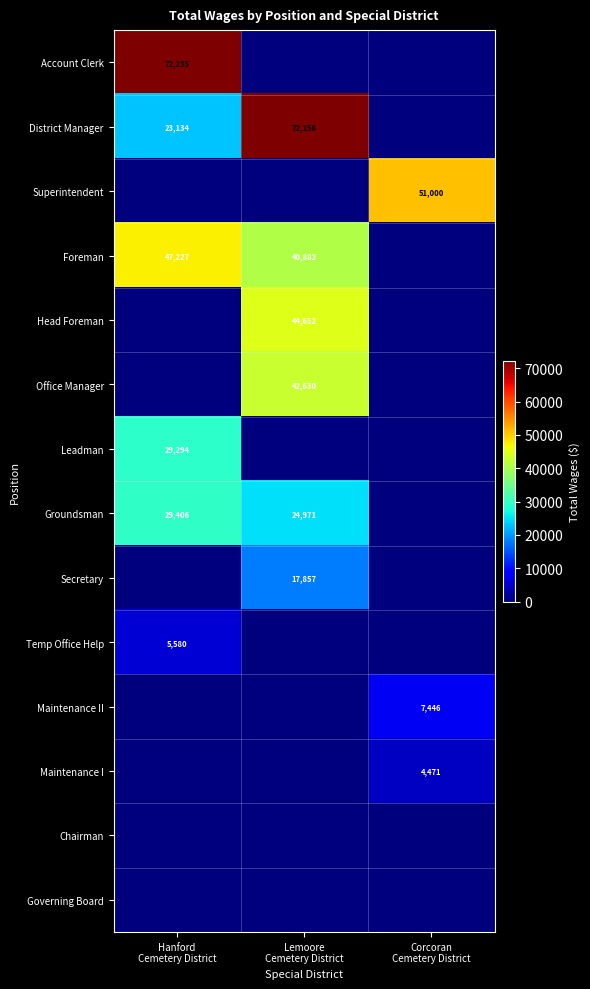

Where is Office Manager nearest to the value 21315?

Hanford Cemetery District